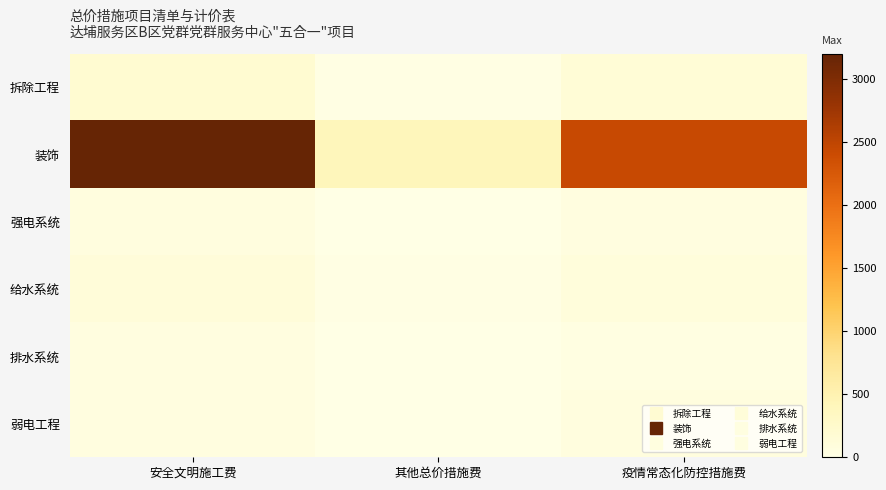

Rank the series by their maximum value, from lowest to highest.

排水系统, 强电系统, 弱电工程, 给水系统, 拆除工程, 装饰